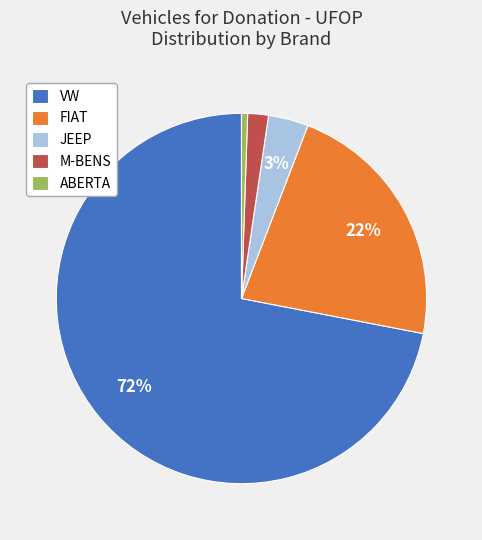

How many segments does this pie chart have?

5